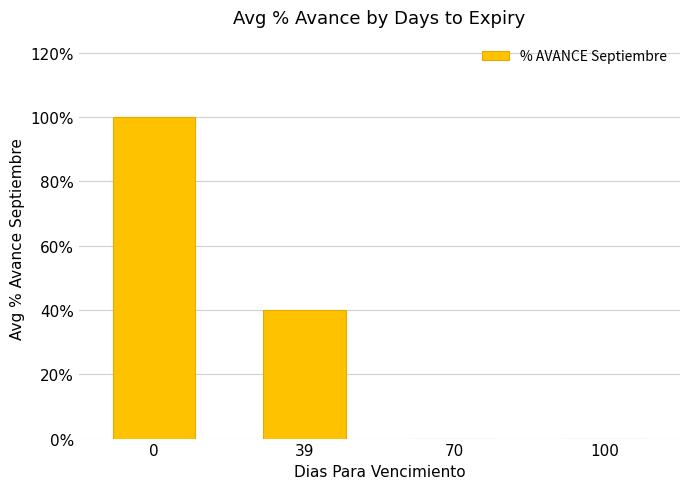

Rank the categories by value from highest to lowest.

0, 39, 70, 100